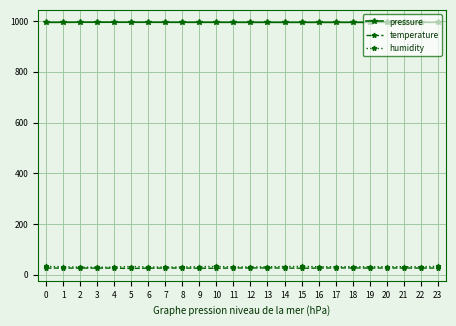

True or false: humidity and pressure cross at least once.

False